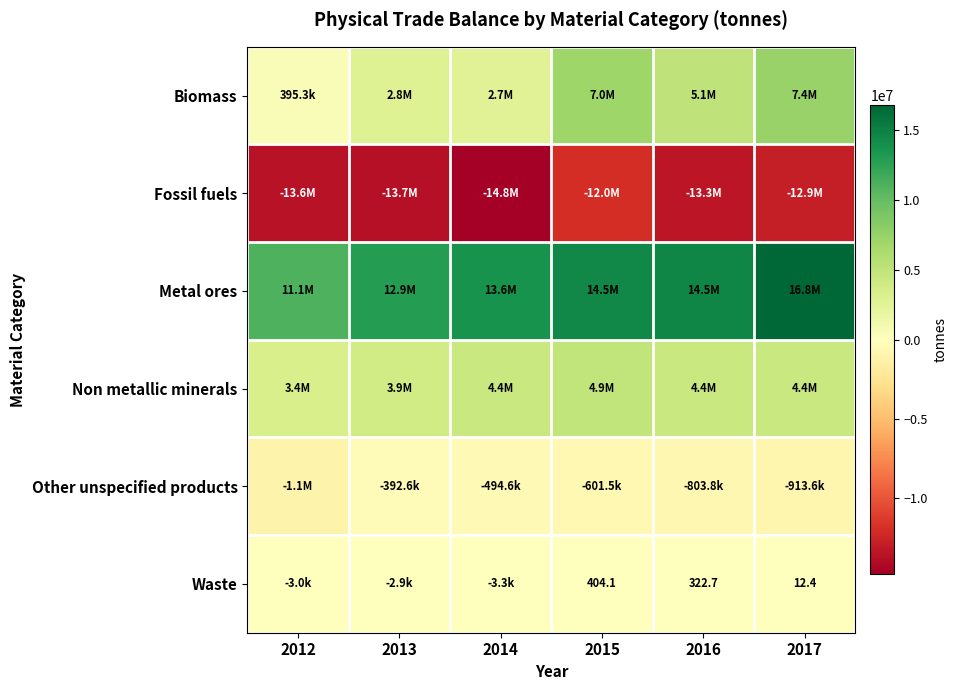

At how many categories does at least one series exceed 12419845?

5